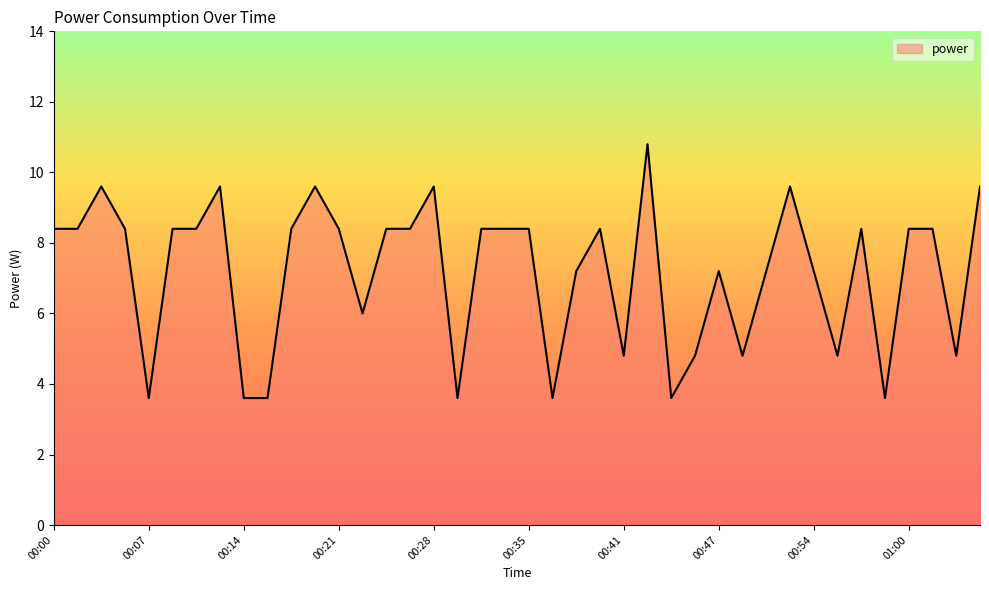

What is the maximum value shown in the chart?

10.8